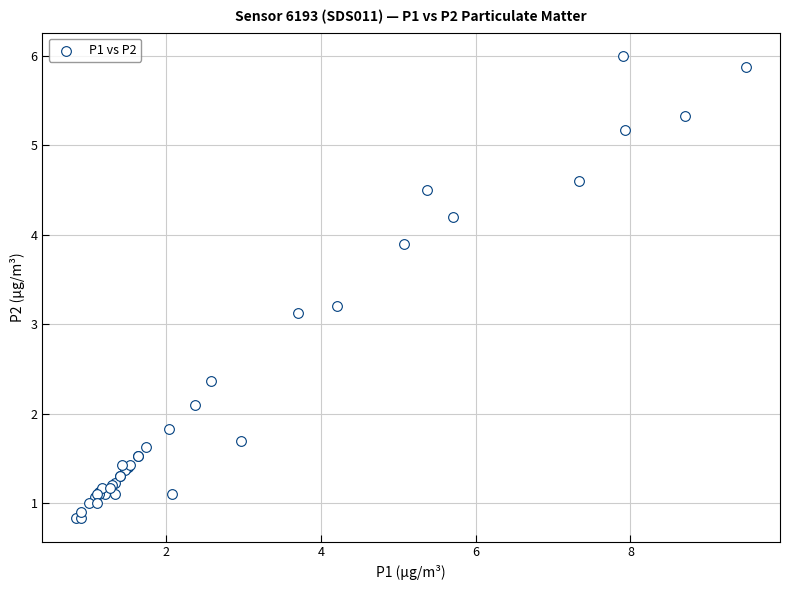

What Y value in the scatter plot is closest to 3?

3.1